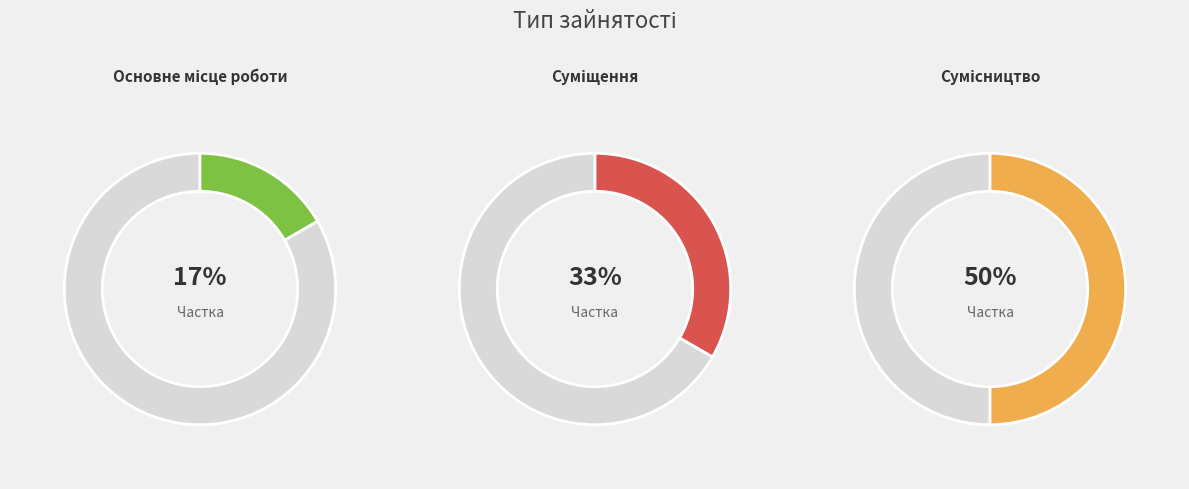

Rank the categories by value from highest to lowest.

Сумісництво, Суміщення, Основне місце роботи